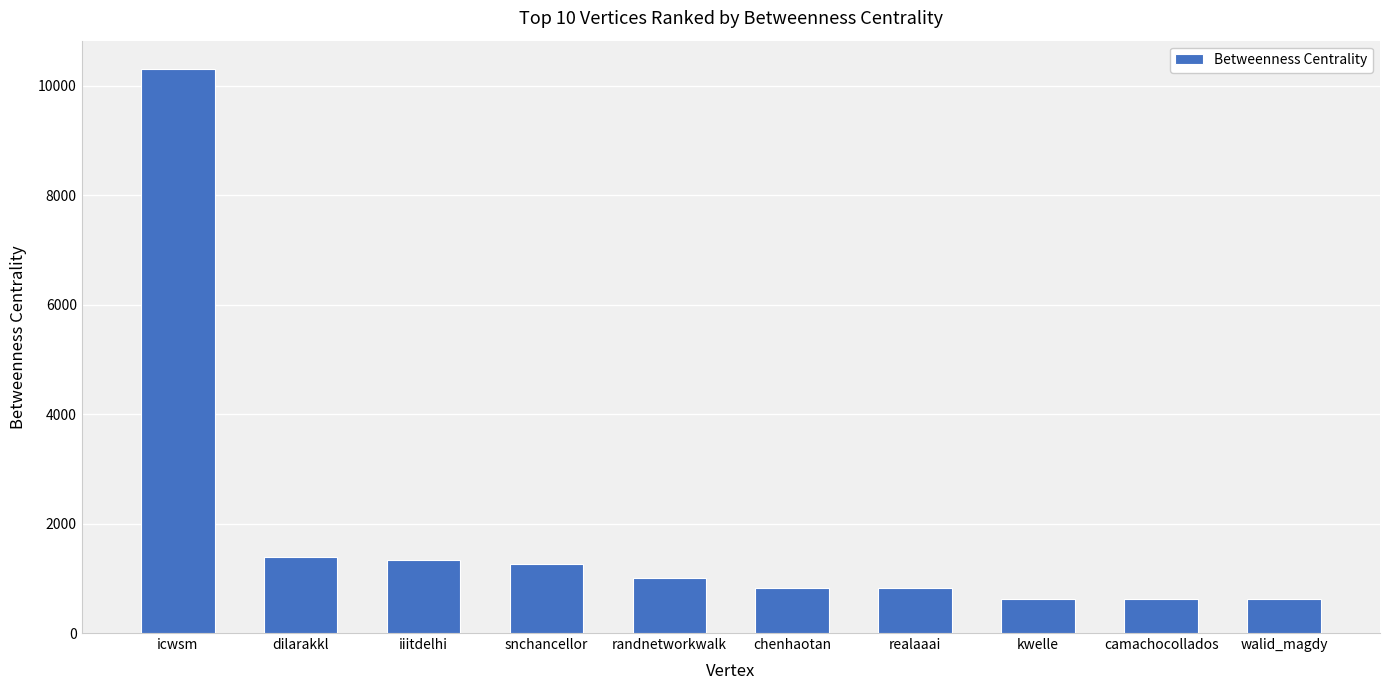

What is the difference between the values at walid_magdy and kwelle?

15.0